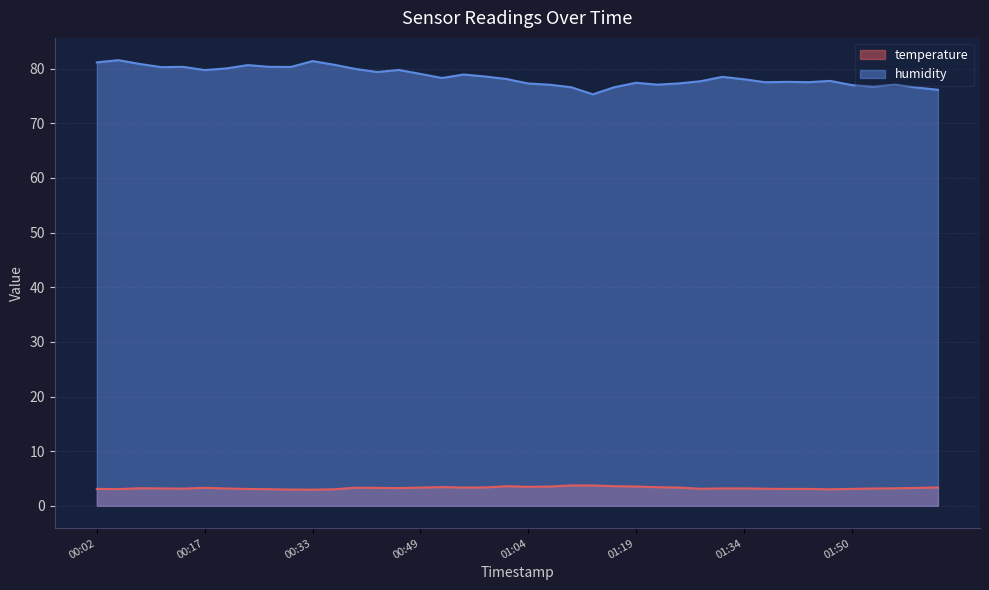

Reading right to left, extract all data points from this chart.

temperature: 02:02=3.4	01:59=3.3	01:56=3.2	01:53=3.2	01:50=3.1	01:47=3.0	01:44=3.1	01:40=3.1	01:37=3.1	01:34=3.2	01:31=3.2	01:28=3.1	01:25=3.3	01:22=3.4	01:19=3.5	01:16=3.6	01:13=3.7	01:10=3.7	01:07=3.5	01:04=3.5	01:01=3.6	00:58=3.4	00:55=3.4	00:52=3.4	00:49=3.3	00:46=3.2	00:43=3.3	00:40=3.3	00:37=3.0	00:33=3.0	00:30=3.0	00:27=3.0	00:24=3.1	00:20=3.2	00:17=3.3	00:14=3.1	00:11=3.2	00:08=3.2	00:05=3.1	00:02=3.1
humidity: 02:02=76.1	01:59=76.6	01:56=77.1	01:53=76.7	01:50=77.0	01:47=77.8	01:44=77.5	01:40=77.6	01:37=77.5	01:34=78.1	01:31=78.5	01:28=77.7	01:25=77.3	01:22=77.1	01:19=77.4	01:16=76.6	01:13=75.3	01:10=76.6	01:07=77.1	01:04=77.3	01:01=78.1	00:58=78.6	00:55=78.9	00:52=78.3	00:49=79.0	00:46=79.8	00:43=79.4	00:40=80.0	00:37=80.7	00:33=81.4	00:30=80.3	00:27=80.3	00:24=80.7	00:20=80.0	00:17=79.8	00:14=80.3	00:11=80.3	00:08=80.9	00:05=81.6	00:02=81.2